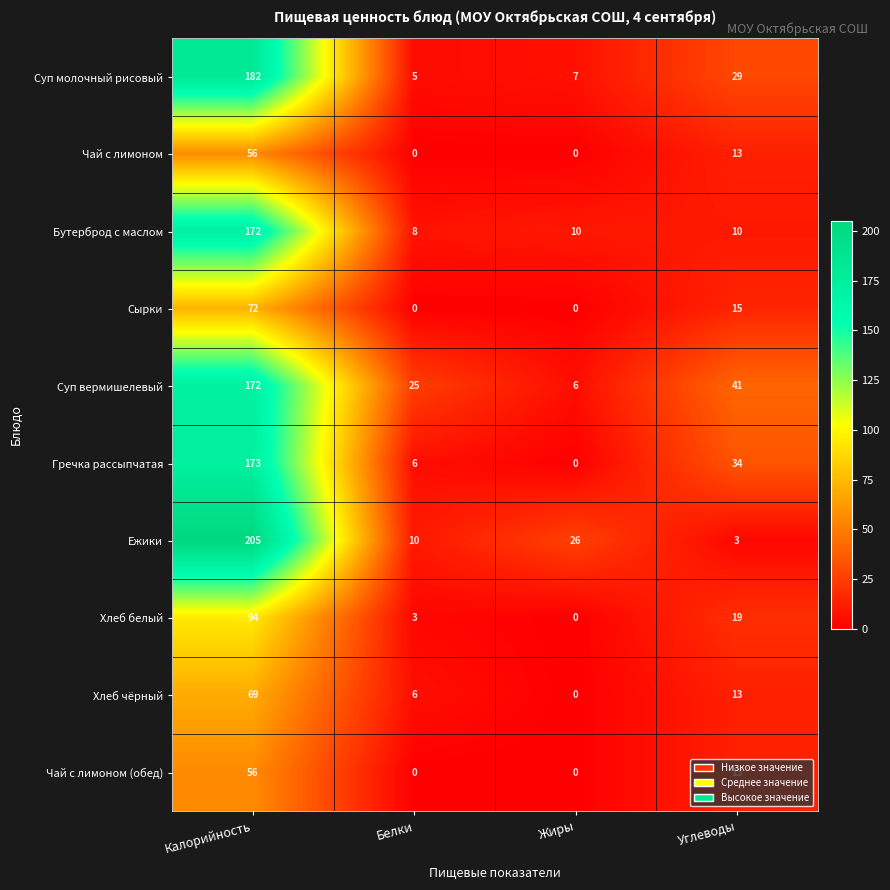

Is the value of Бутерброд с маслом at Жиры greater than the value of Сырки at Жиры?

Yes